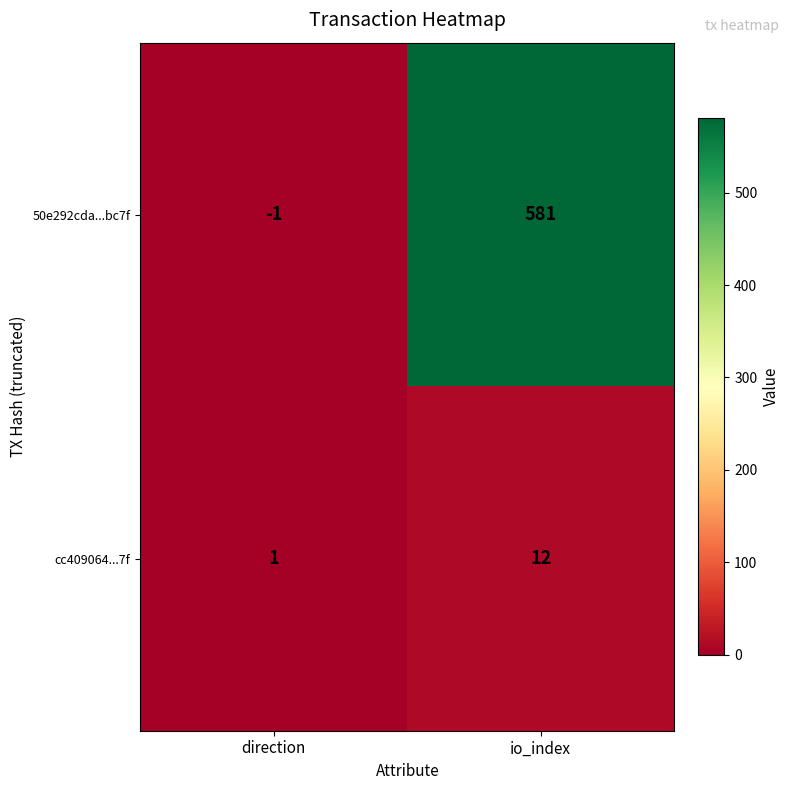

True or false: cc409064...7f has a value of 7 at io_index.

False